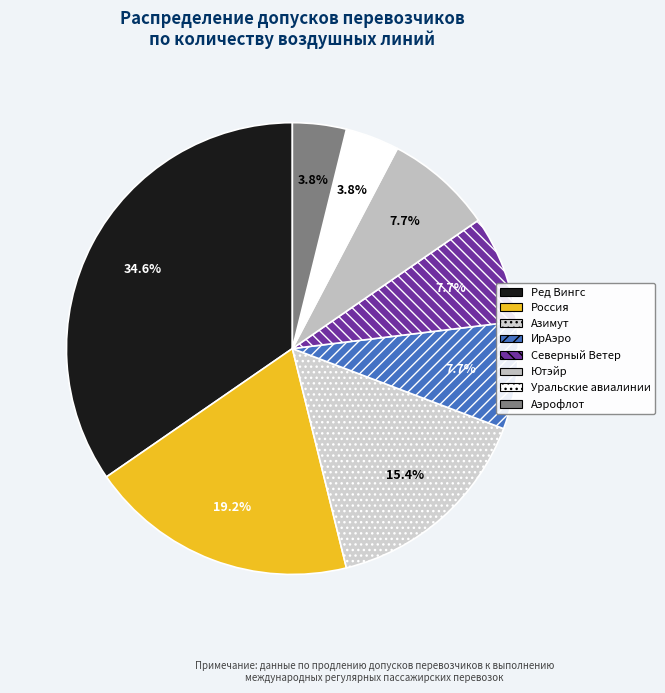

How many slices are in this pie chart?

8